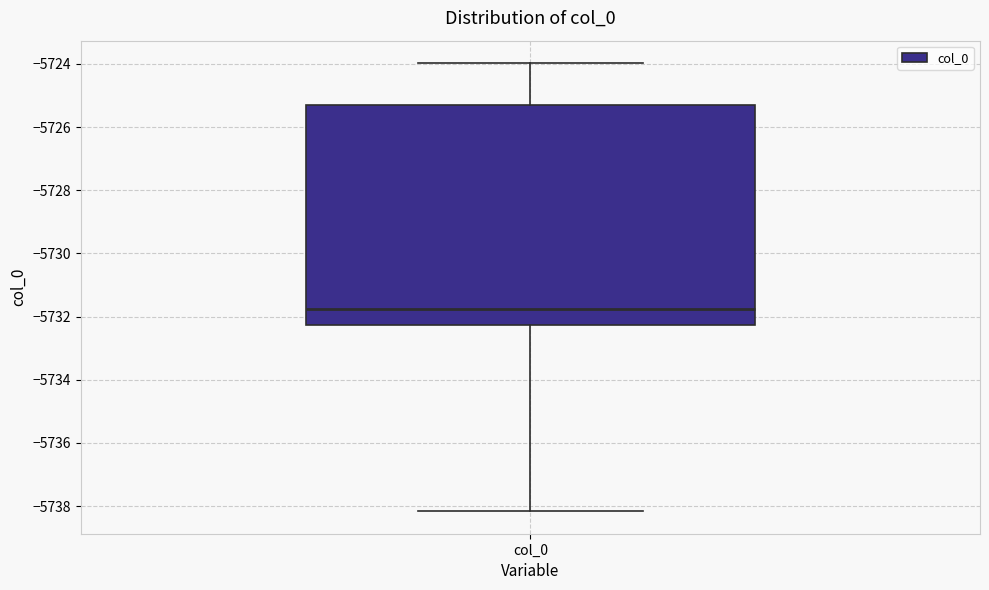

Read this box plot against the y-axis: the position of the median line, the range covered by the box, and the ends of both whiskers. The values are not printed on the chart, so give them approximately, as read against the axis.

median -5731.8, box -5732.2 to -5725.2, whiskers -5738.2 to -5724.0